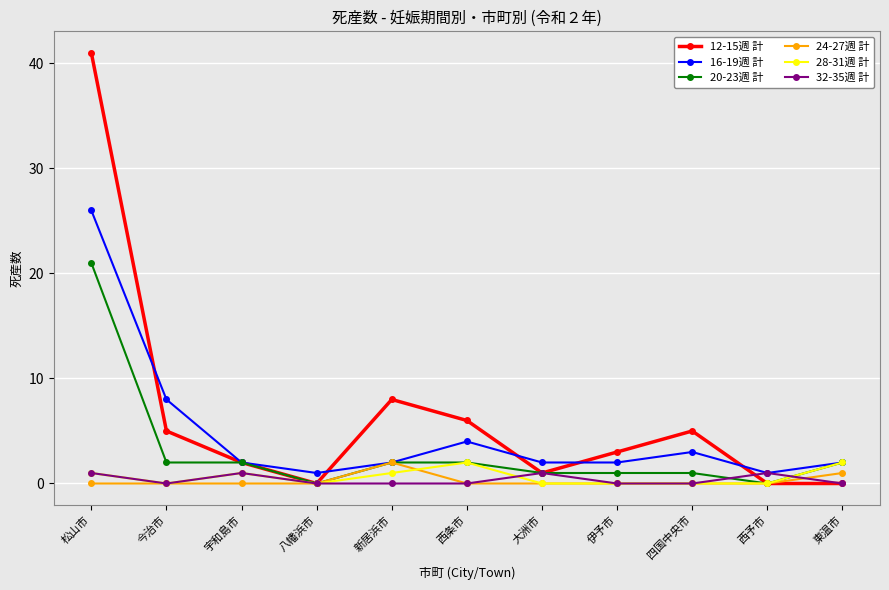

Is it true that 16-19週 計 equals 26 at 松山市?

True